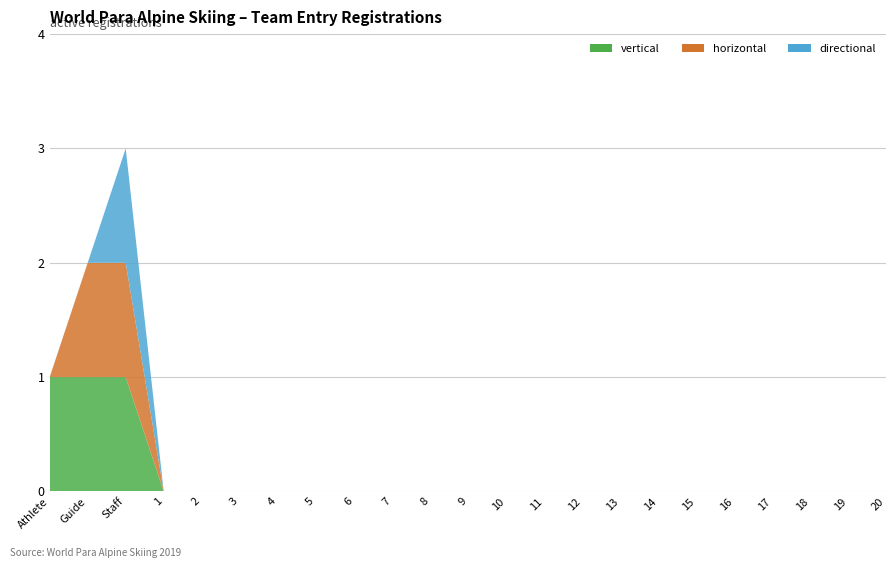

Reading left to right, list all the values displayed in this chart.

vertical: Athlete=1	Guide=1	Staff=1	1=0	2=0	3=0	4=0	5=0	6=0	7=0	8=0	9=0	10=0	11=0	12=0	13=0	14=0	15=0	16=0	17=0	18=0	19=0	20=0
horizontal: Athlete=0	Guide=1	Staff=1	1=0	2=0	3=0	4=0	5=0	6=0	7=0	8=0	9=0	10=0	11=0	12=0	13=0	14=0	15=0	16=0	17=0	18=0	19=0	20=0
directional: Athlete=0	Guide=0	Staff=1	1=0	2=0	3=0	4=0	5=0	6=0	7=0	8=0	9=0	10=0	11=0	12=0	13=0	14=0	15=0	16=0	17=0	18=0	19=0	20=0